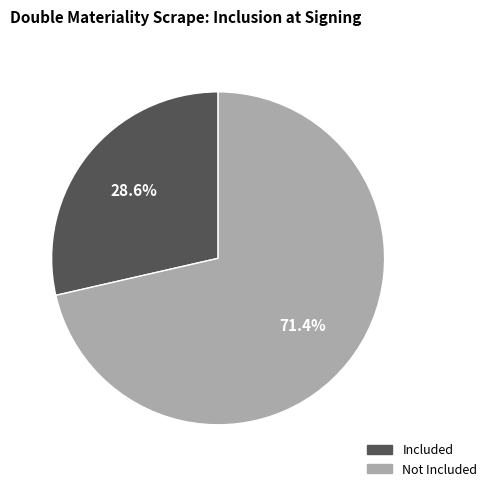

Does any single category account for the majority?

Yes